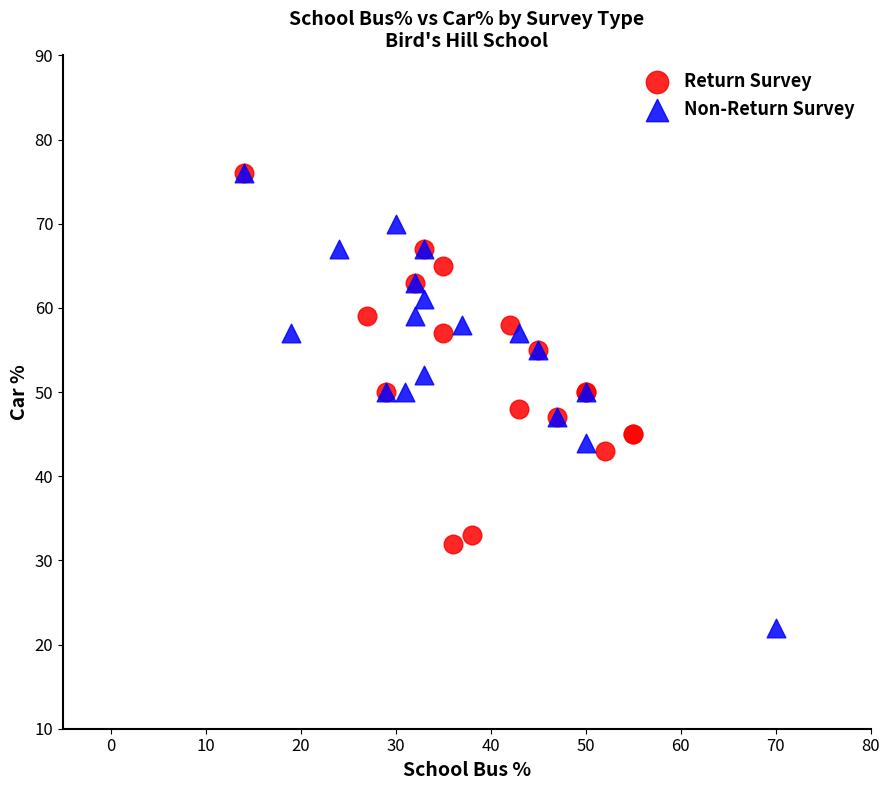

Which series has the widest spread of Y values?

Non-Return Survey